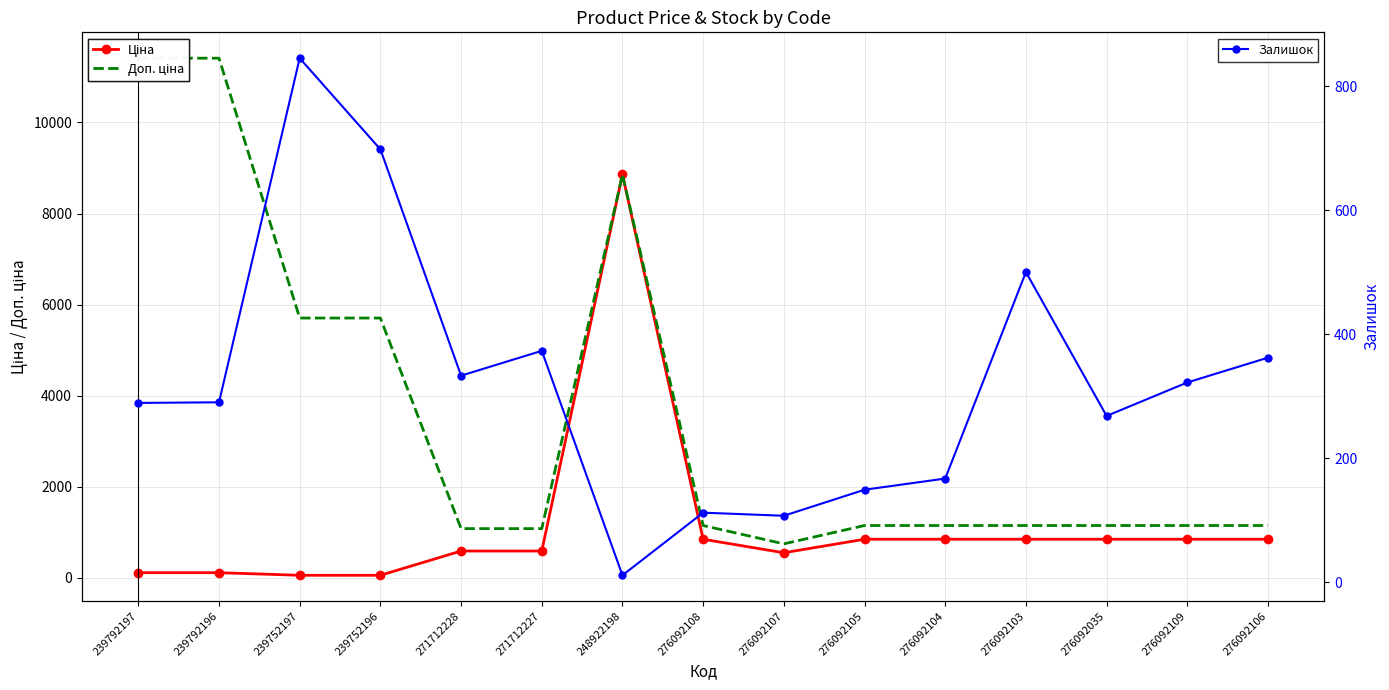

Read the Залишок value at 276092107.

107.0